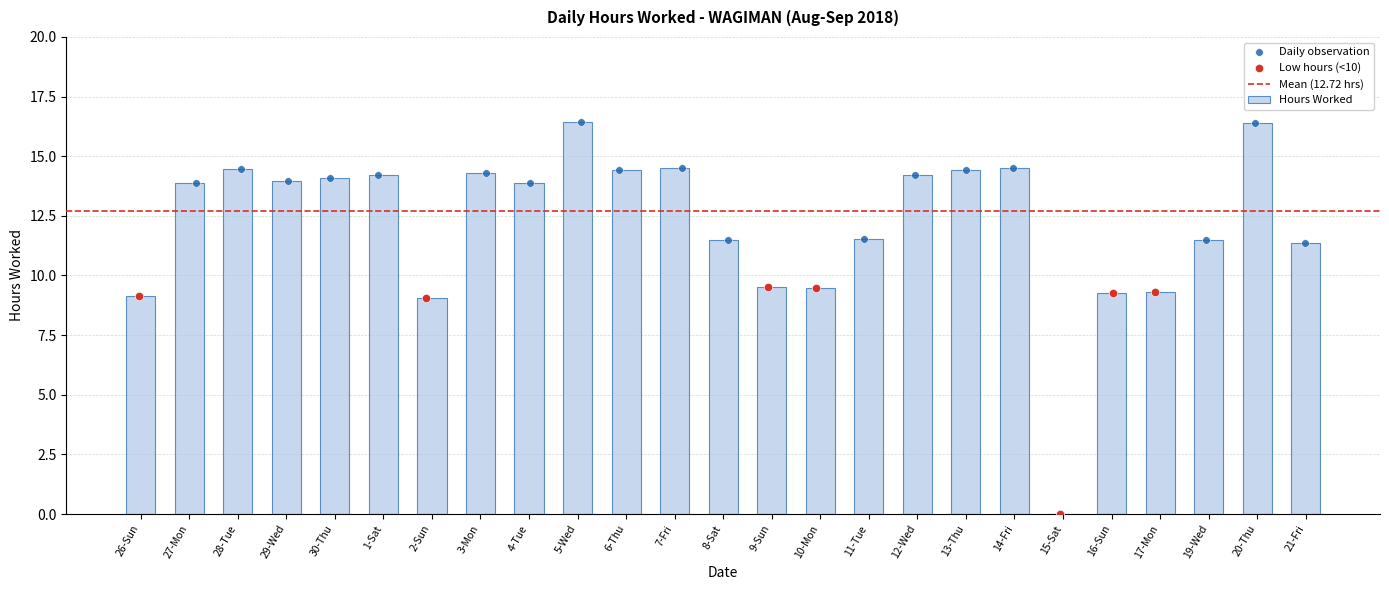

Between 3-Mon and 8-Sat, which is larger?

3-Mon